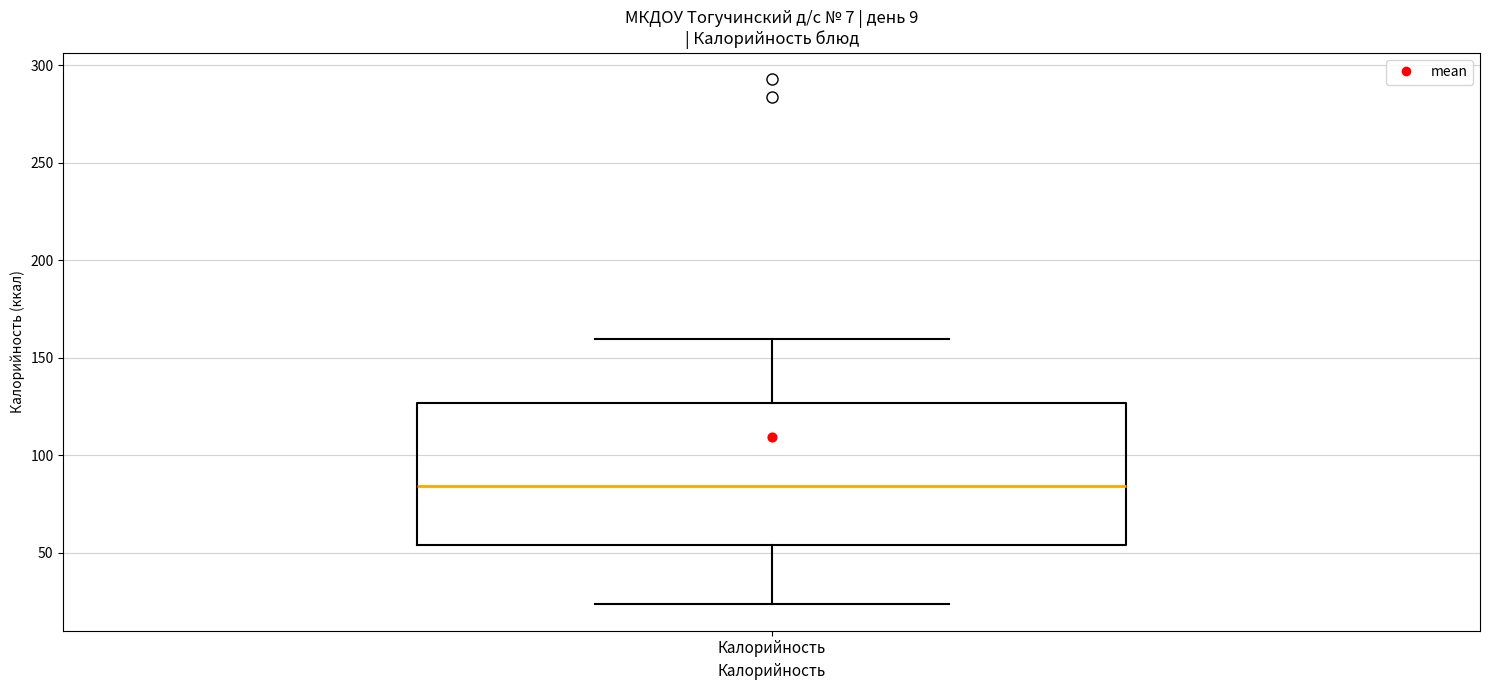

Where is the lower edge of the box for Калорийность on the y-axis? The values are not printed on the chart, so give them approximately, as read against the axis.

55